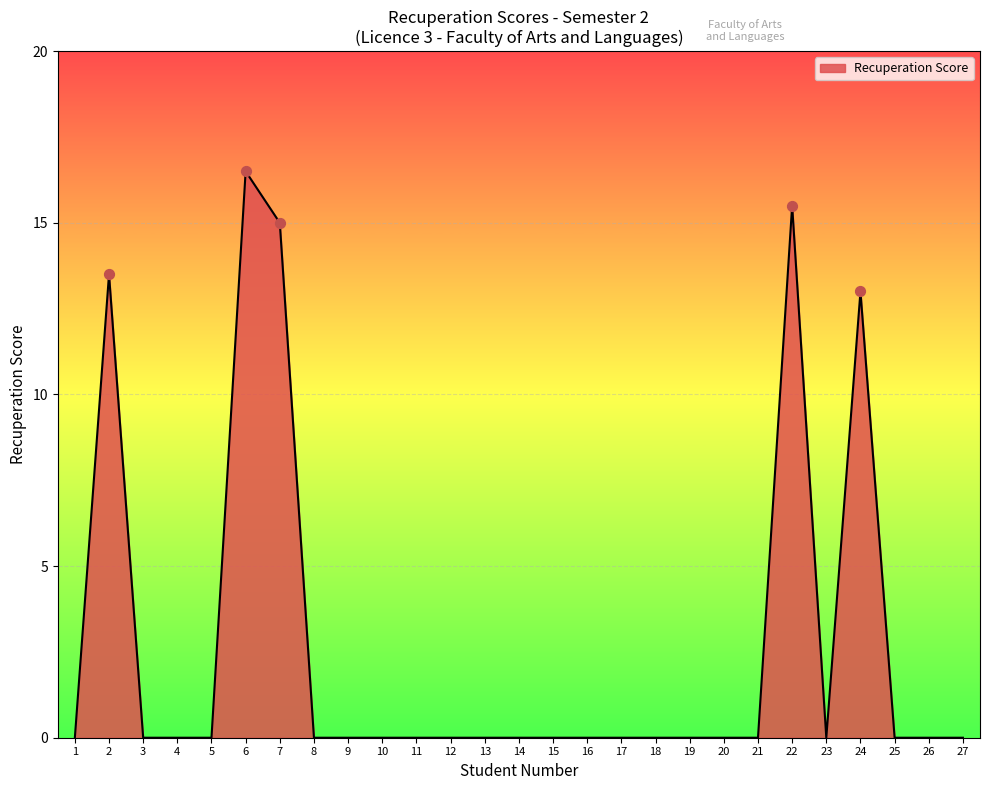

What is the change in value from 22 to 27?

-15.5